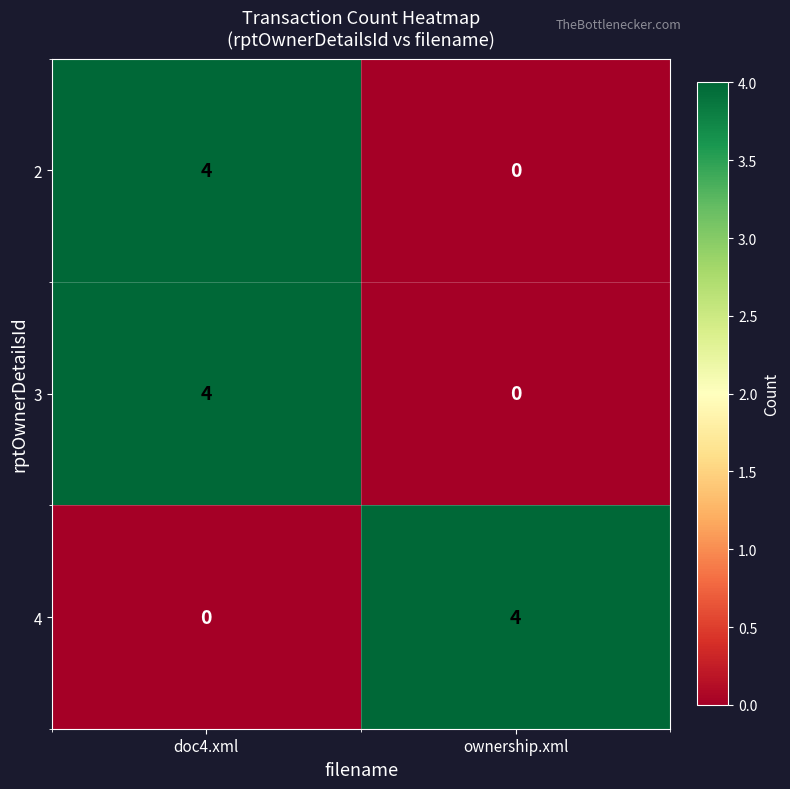

The value of 2 at ownership.xml is 0. True or false?

True